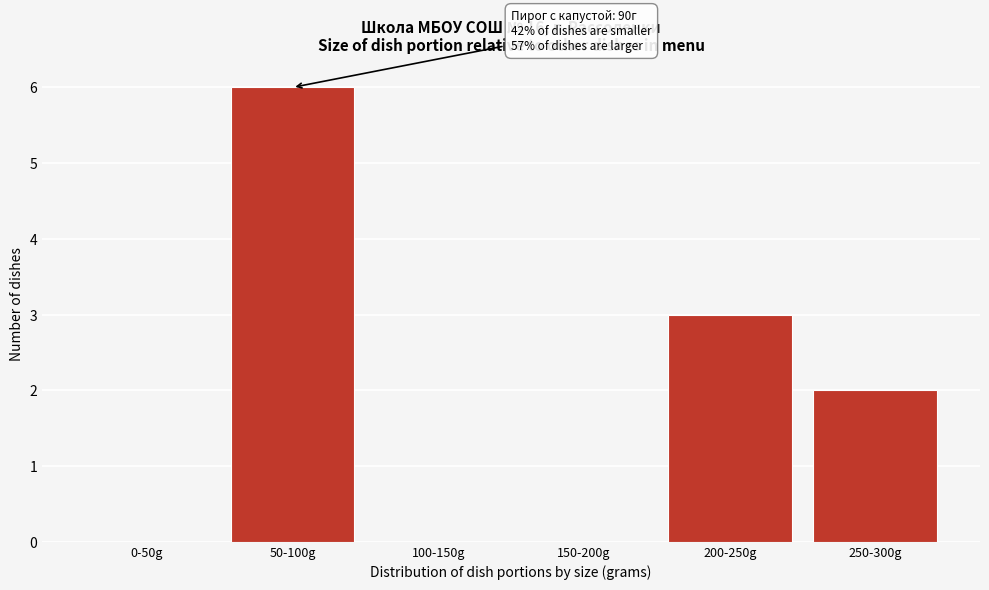

Reading right to left, transcribe all the data shown in this chart.

250-300g=2	200-250g=3	150-200g=0	100-150g=0	50-100g=6	0-50g=0